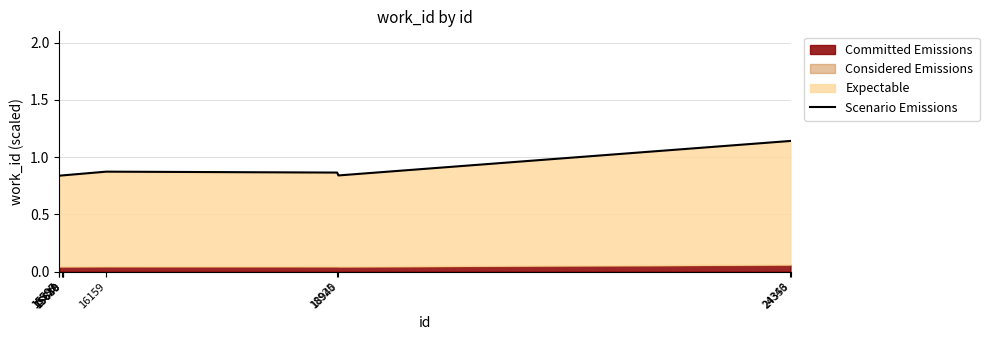

Rank the categories by value from highest to lowest.

24353, 24346, 16159, 18925, 15639, 15640, 15628, 18940, 15599, 15597